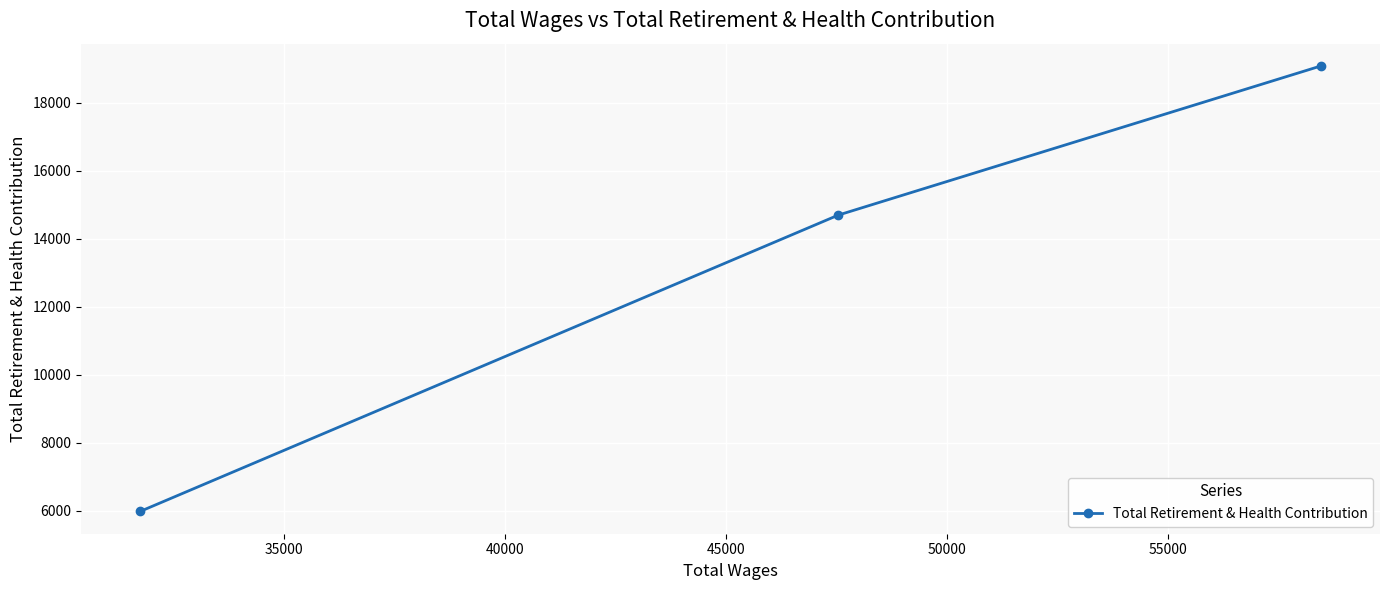

What is the greatest value displayed?

19088